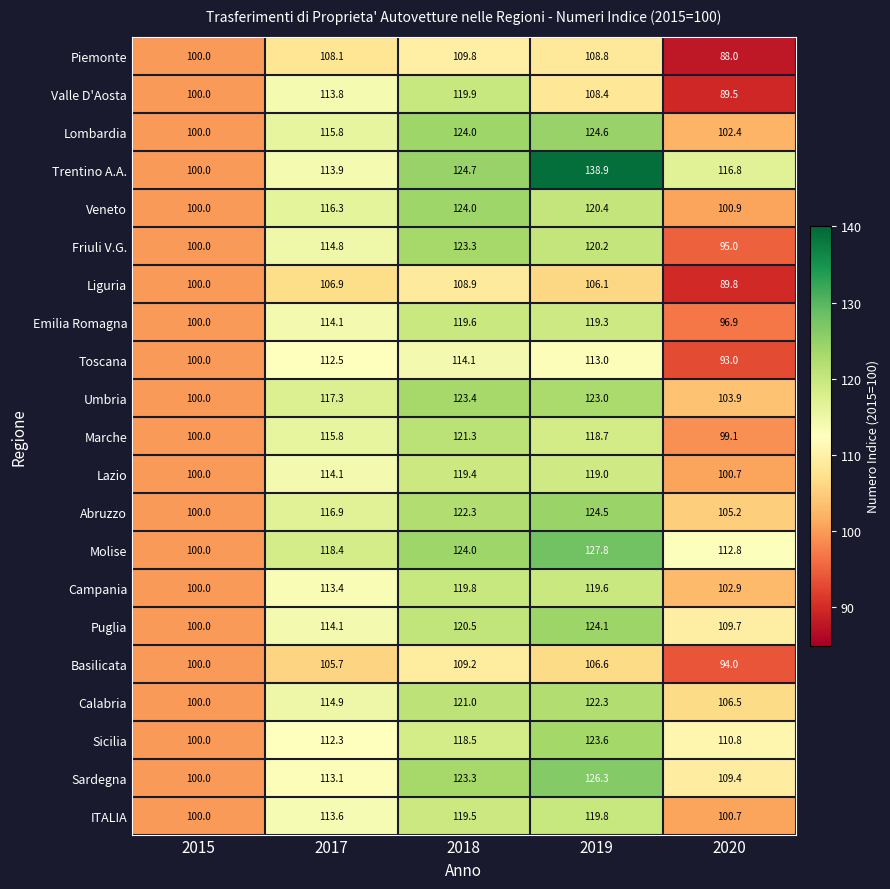

What is the difference between the Campania values at 2019 and 2017?

6.2